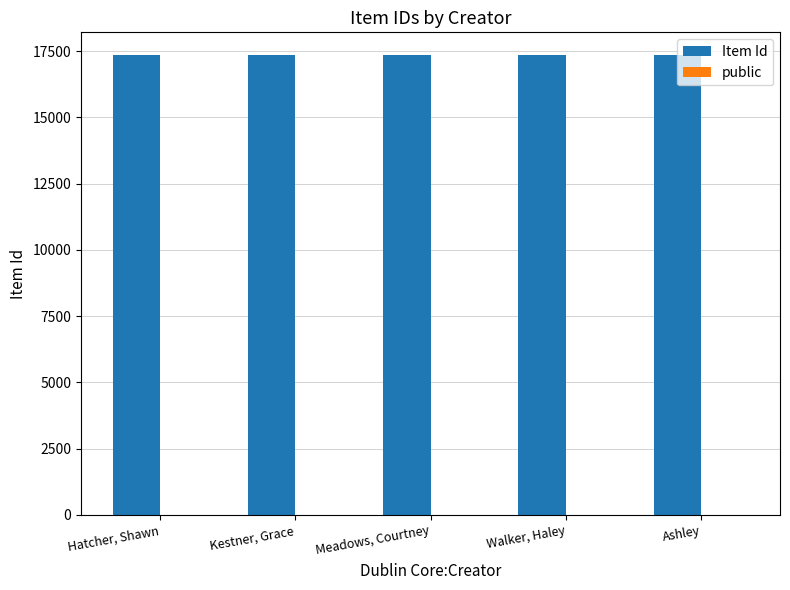

Which series has the largest total across all categories?

Item Id